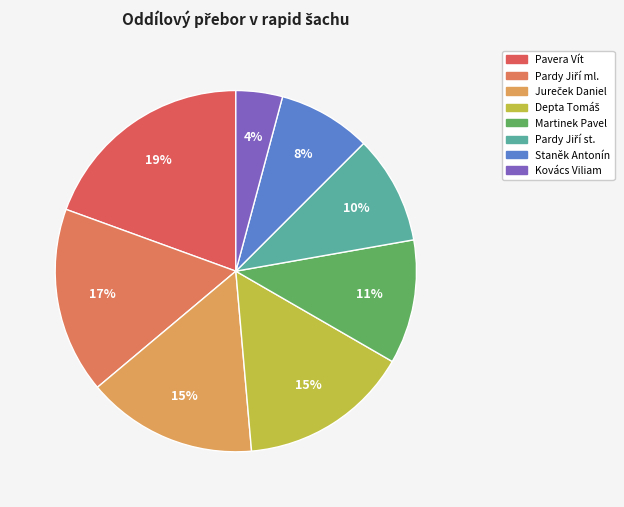

Which category has the smallest portion of the pie?

Kovács Viliam